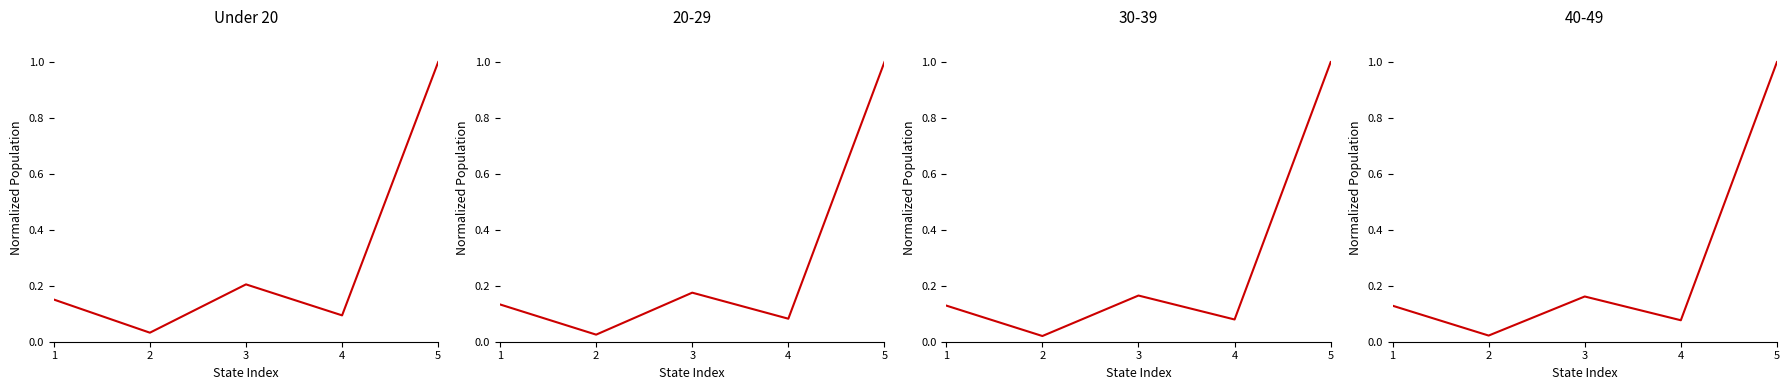

At which category does the data reach its first local valley?

2